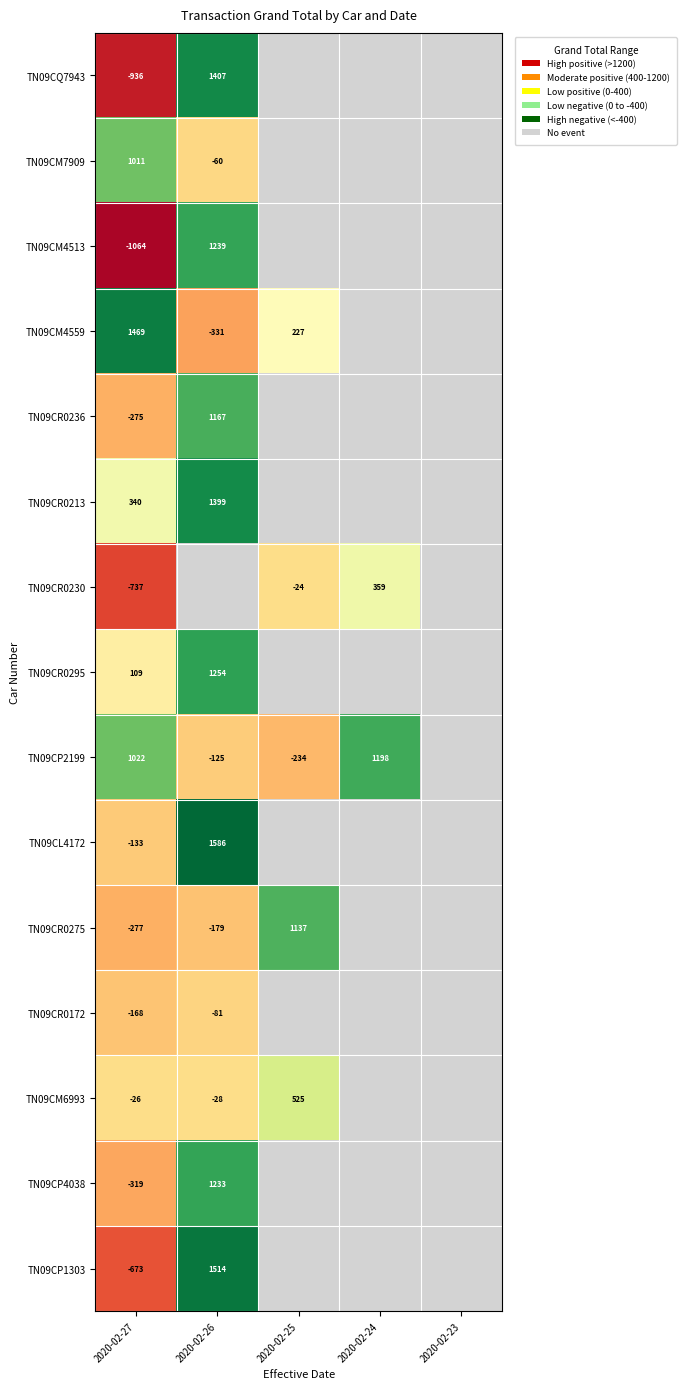

Is it true that TN09CP4038 equals 773 at 2020-02-26?

False